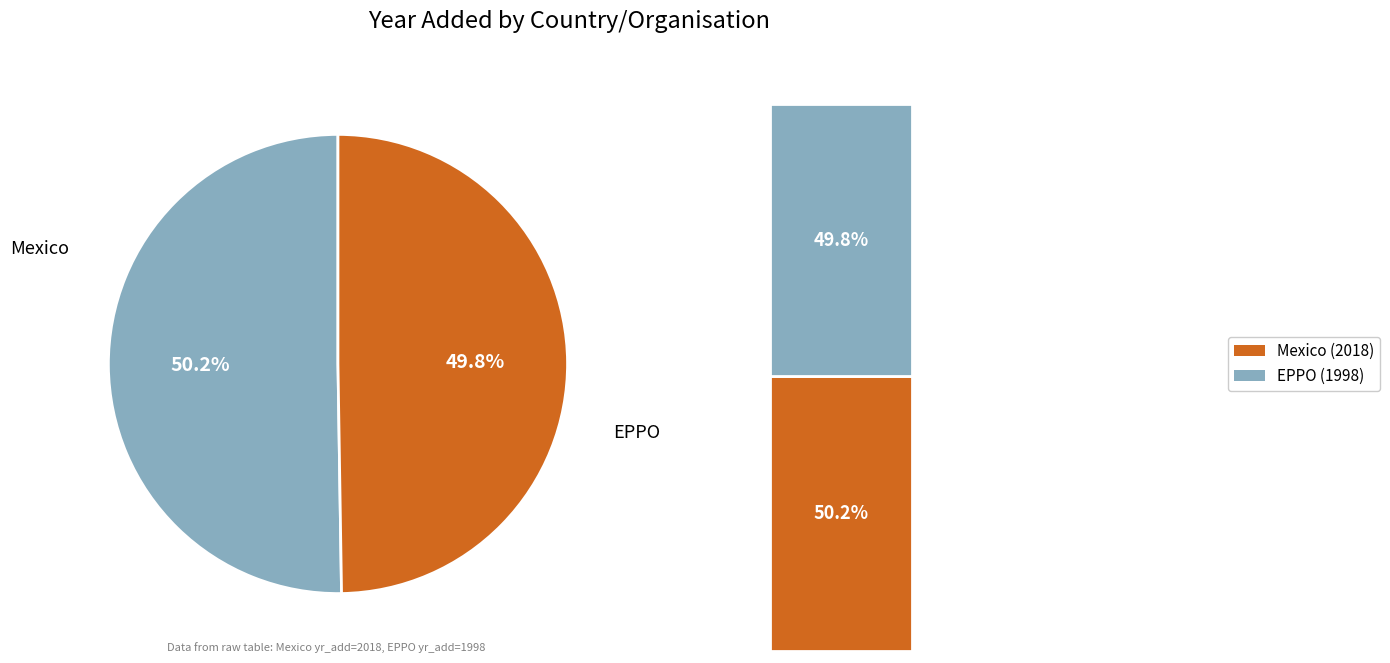

To the nearest percent, what is the average slice percentage?

50%